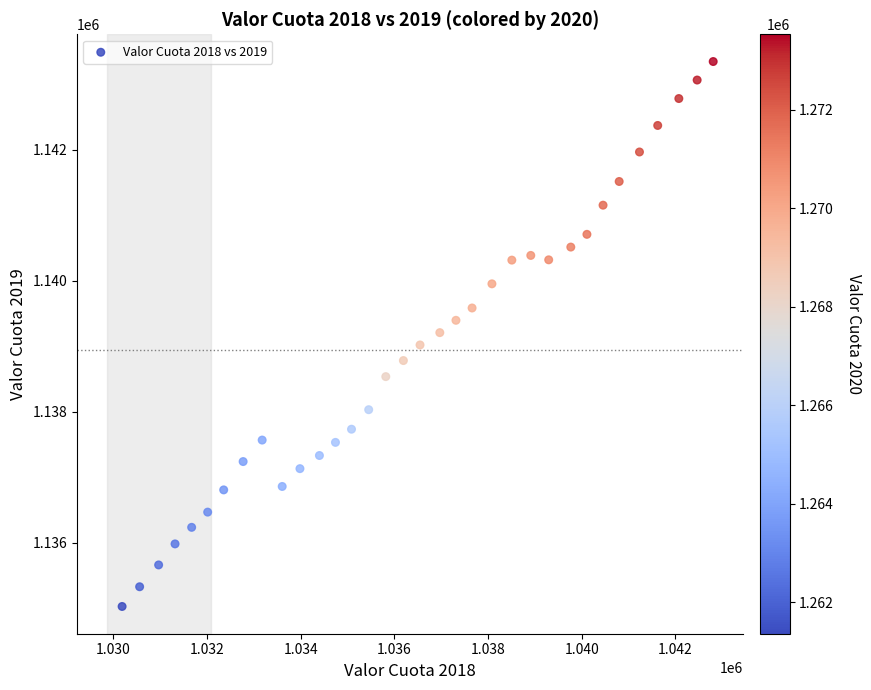

What is the range of Y values (max minus min)?

8315.2